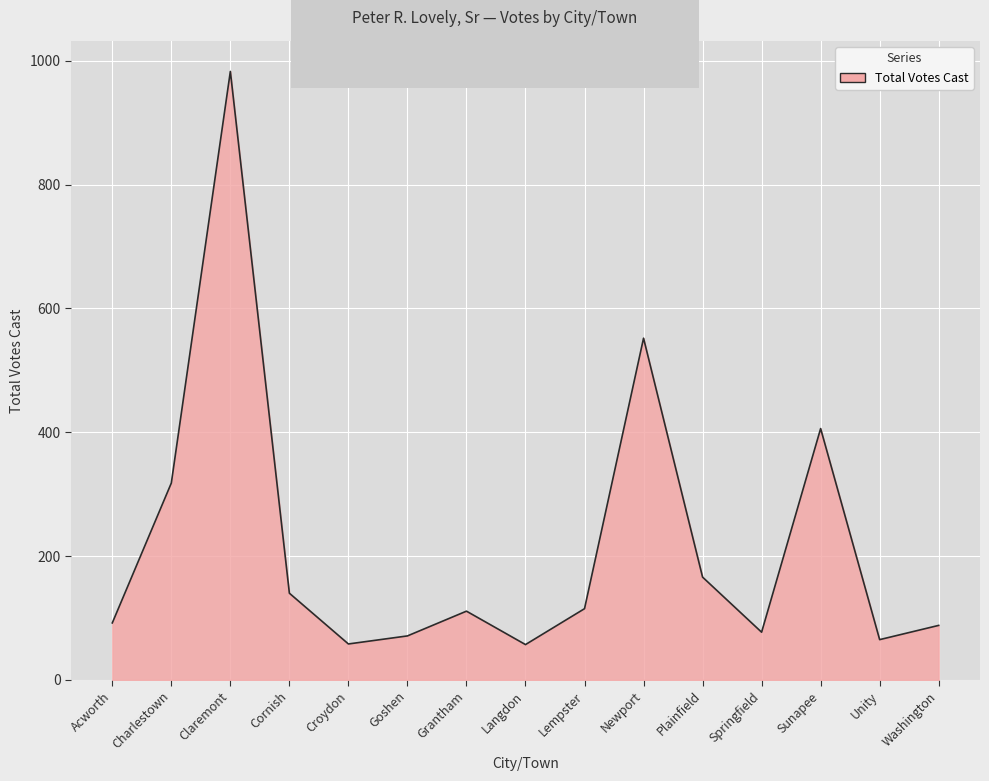

Where is the first local minimum?

Croydon